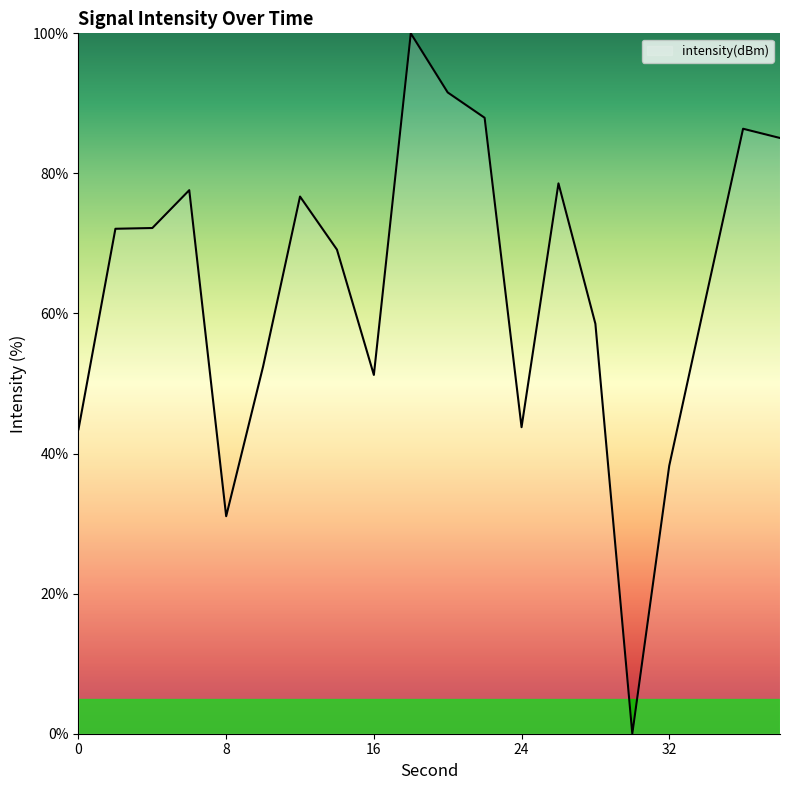

What is the difference between the maximum and minimum values?

100.0